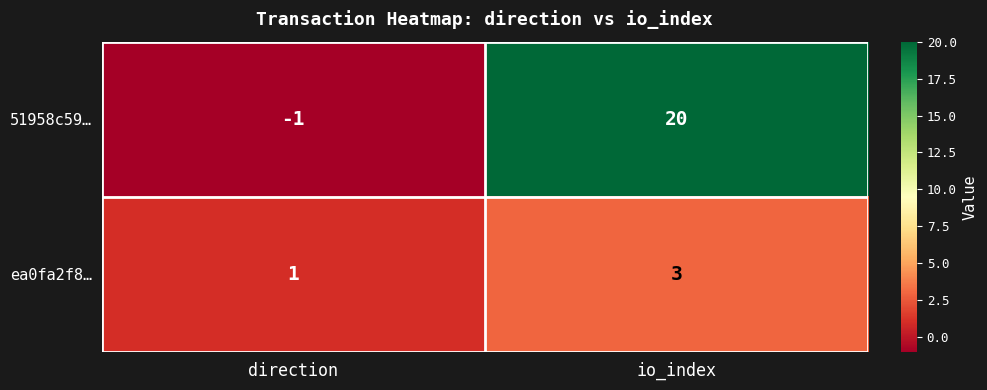

Is it true that 51958c59… equals 0 at direction?

False